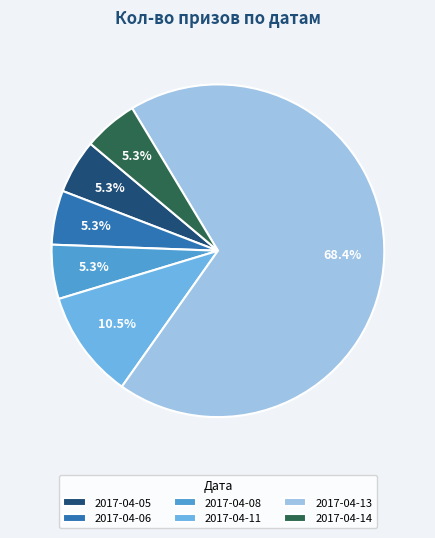

Is 2017-04-05 the majority of the pie?

No